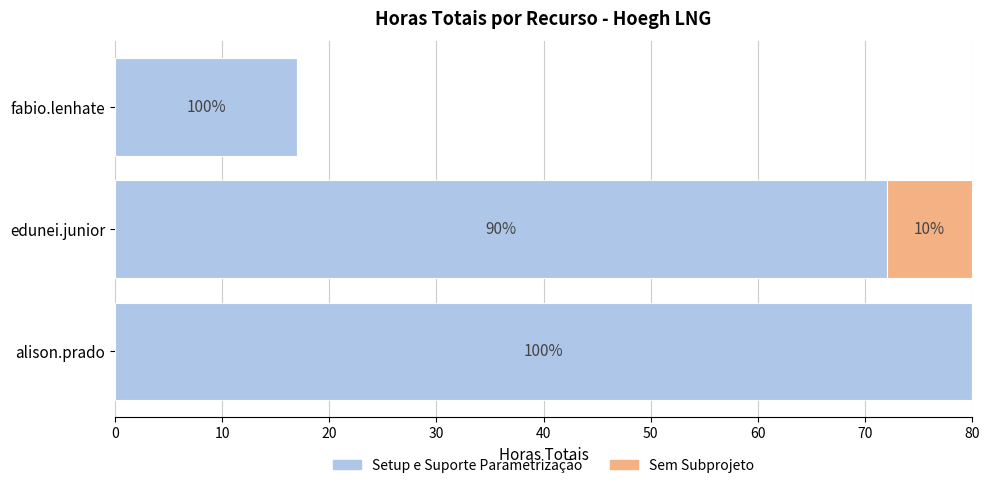

Which series has the largest total across all categories?

Setup e Suporte Parametrização